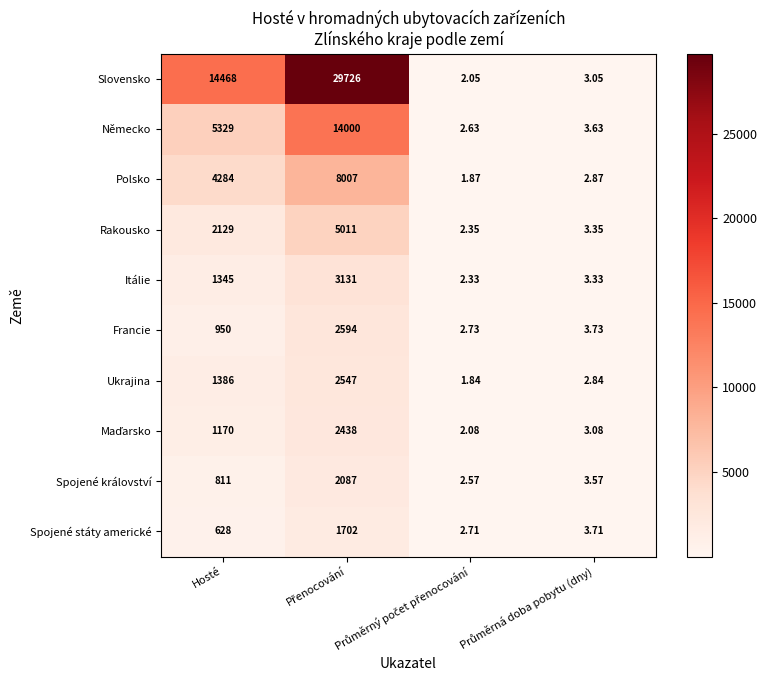

Which series has the largest total across all categories?

Slovensko